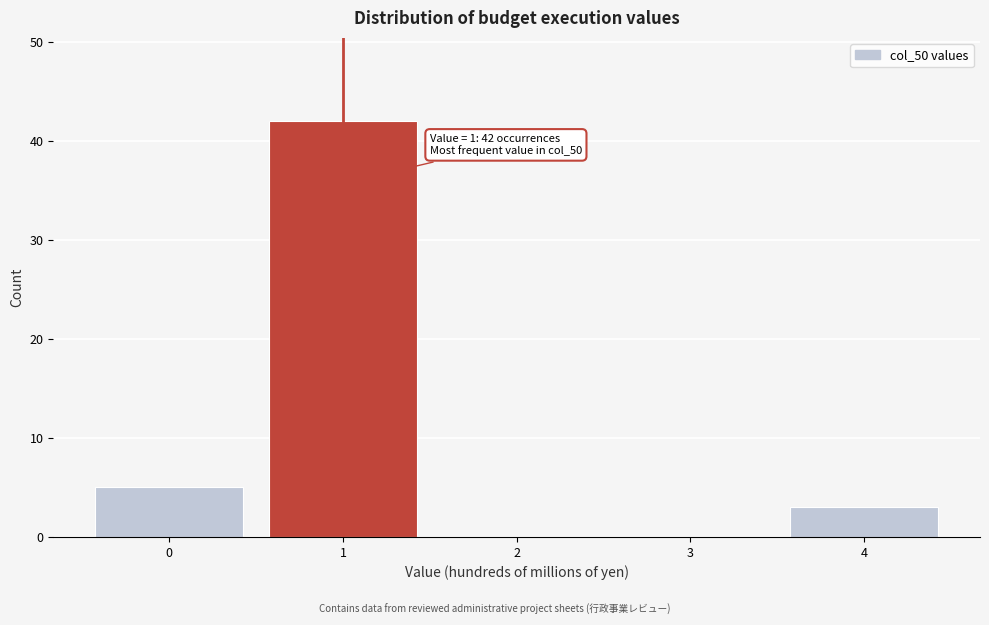

Over which range of the x-axis is the bar tallest?

0.5 to 1.5